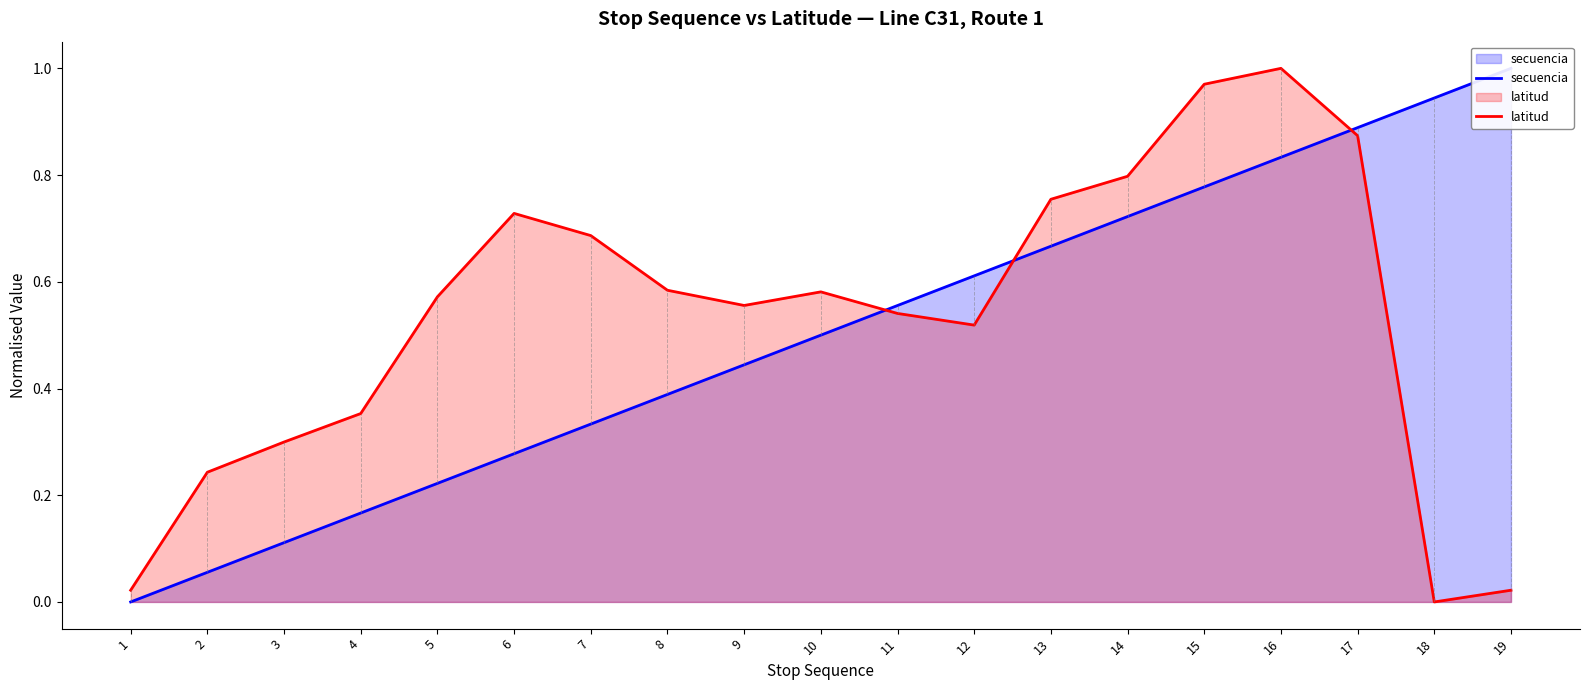

True or false: secuencia has more than 0 interior local peaks.

False